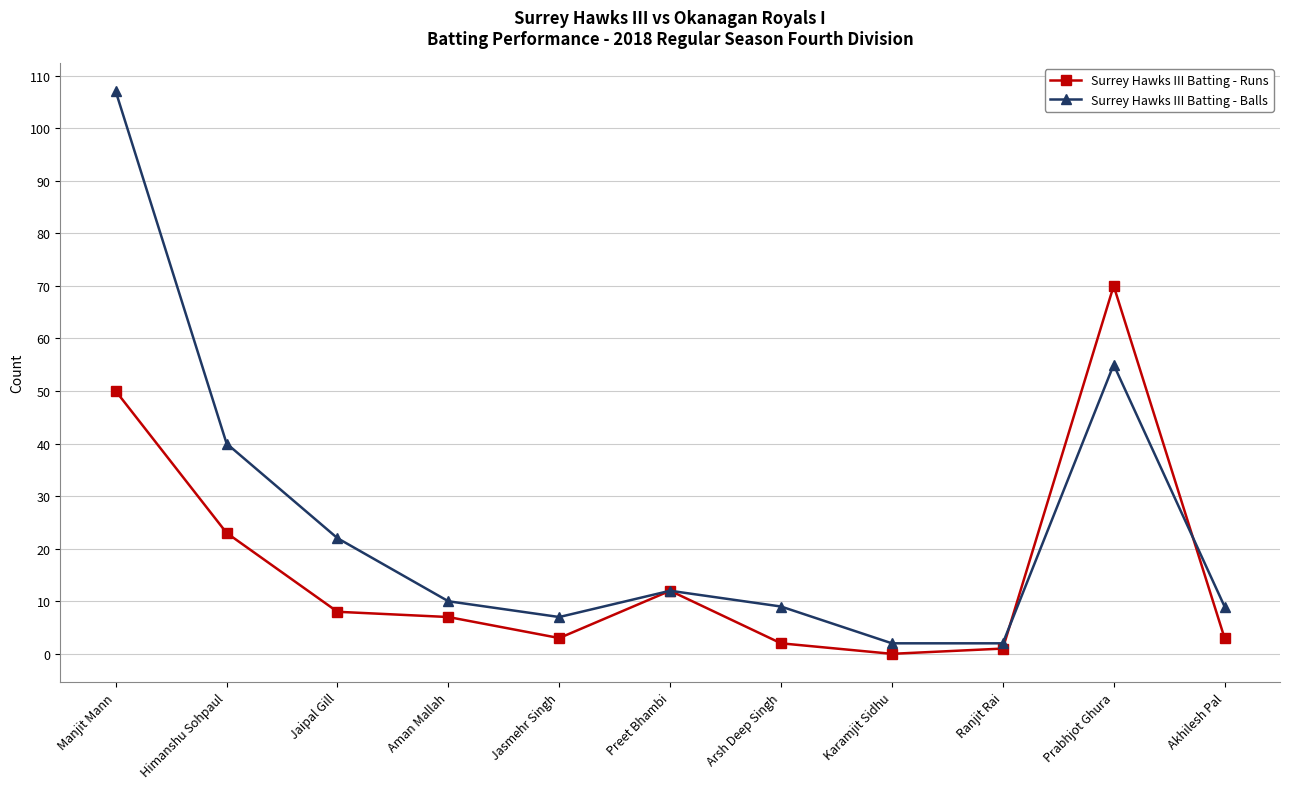

Which series has the largest range (max minus min)?

Surrey Hawks III Batting - Balls